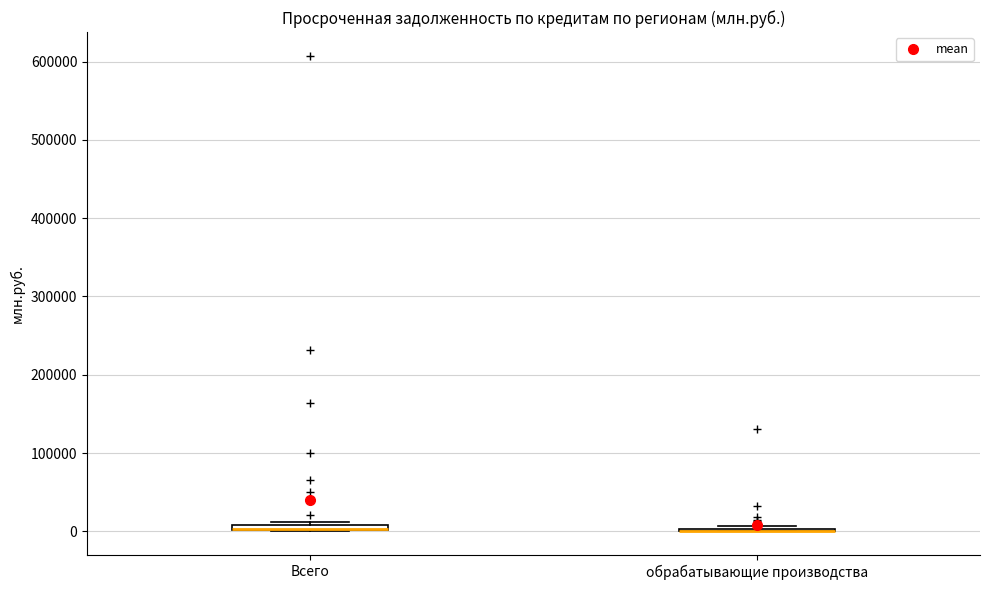

Where is the lower edge of the box for Всего on the y-axis? The values are not printed on the chart, so give them approximately, as read against the axis.

0